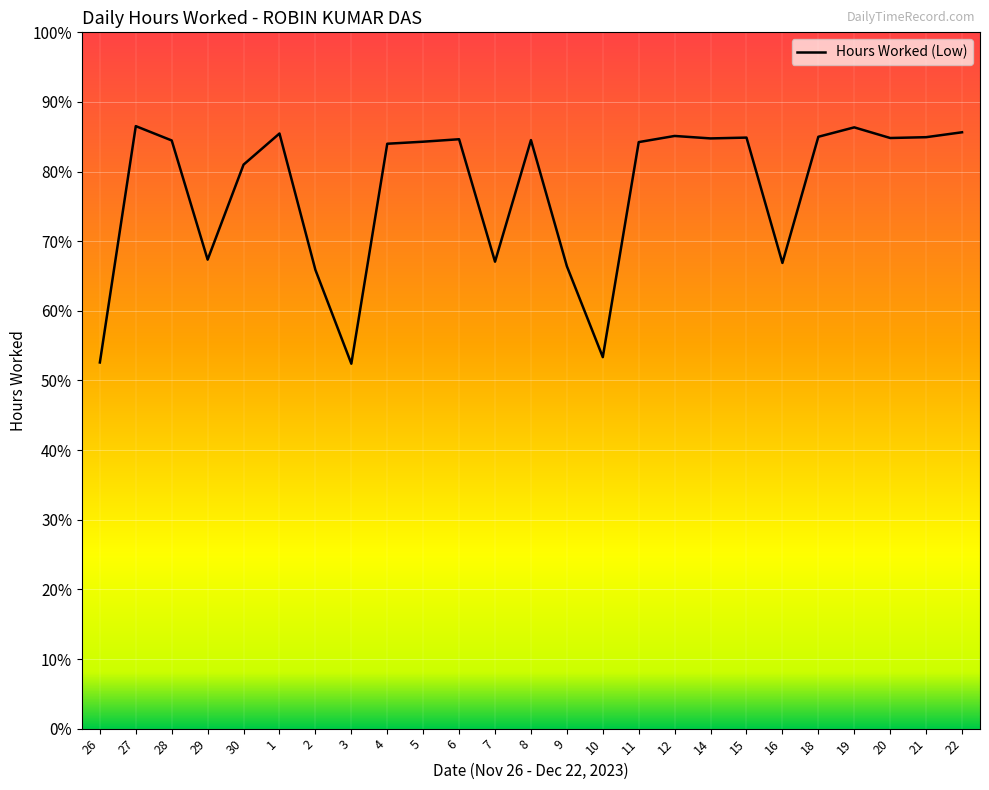

Approximately how many times larger is the value at 11 compared to 4?

1.0